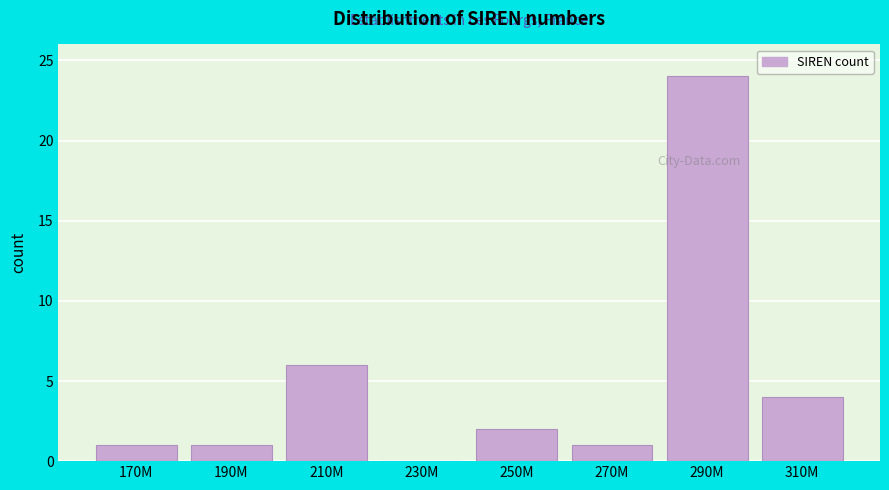

Reading left to right, transcribe all the data shown in this chart.

170M=1	190M=1	210M=6	230M=0	250M=2	270M=1	290M=24	310M=4